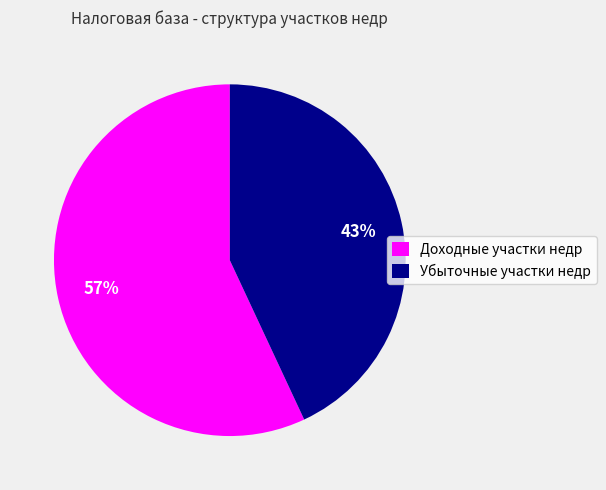

To the nearest percent, what is the difference between the largest and smallest slice percentages?

14%